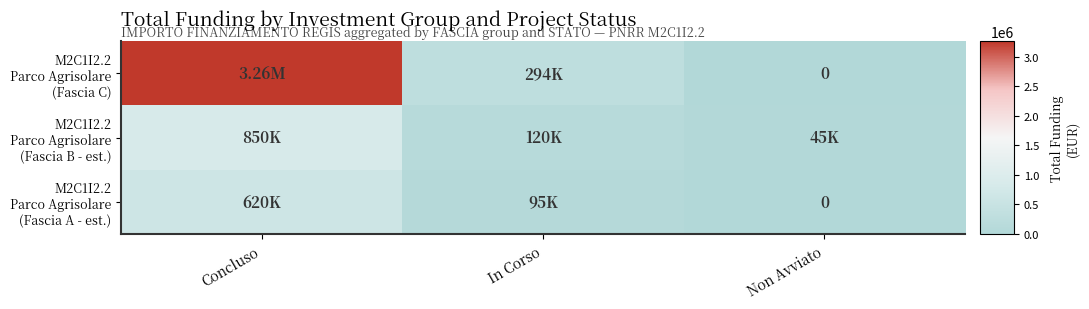

Is the value of M2C1I2.2 Parco Agrisolare (Fascia C) at Concluso greater than the value of M2C1I2.2 Parco Agrisolare (Fascia A - est.) at Concluso?

Yes